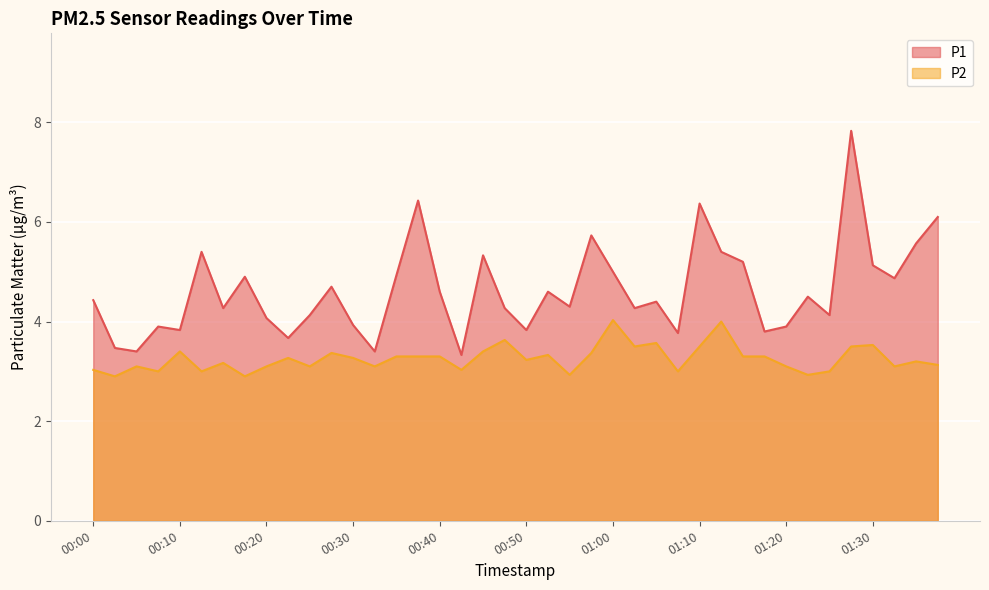

At which category does P2 reach its first local peak?

00:05